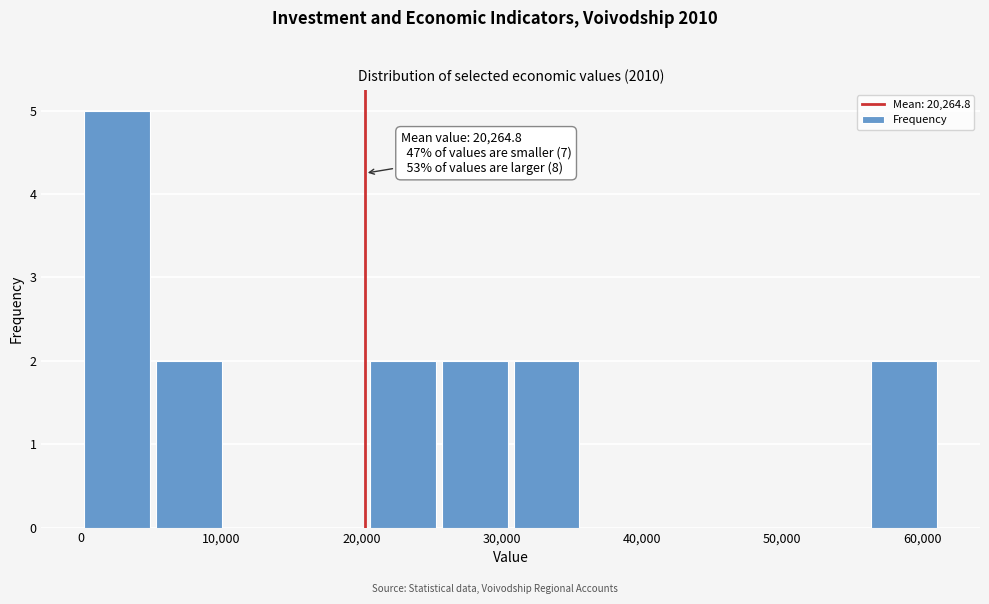

Which range on the x-axis has the tallest bar?

0 to 5000